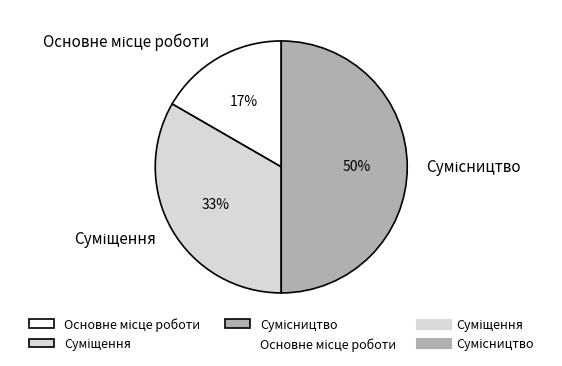

To the nearest percent, what is the average slice percentage?

33%